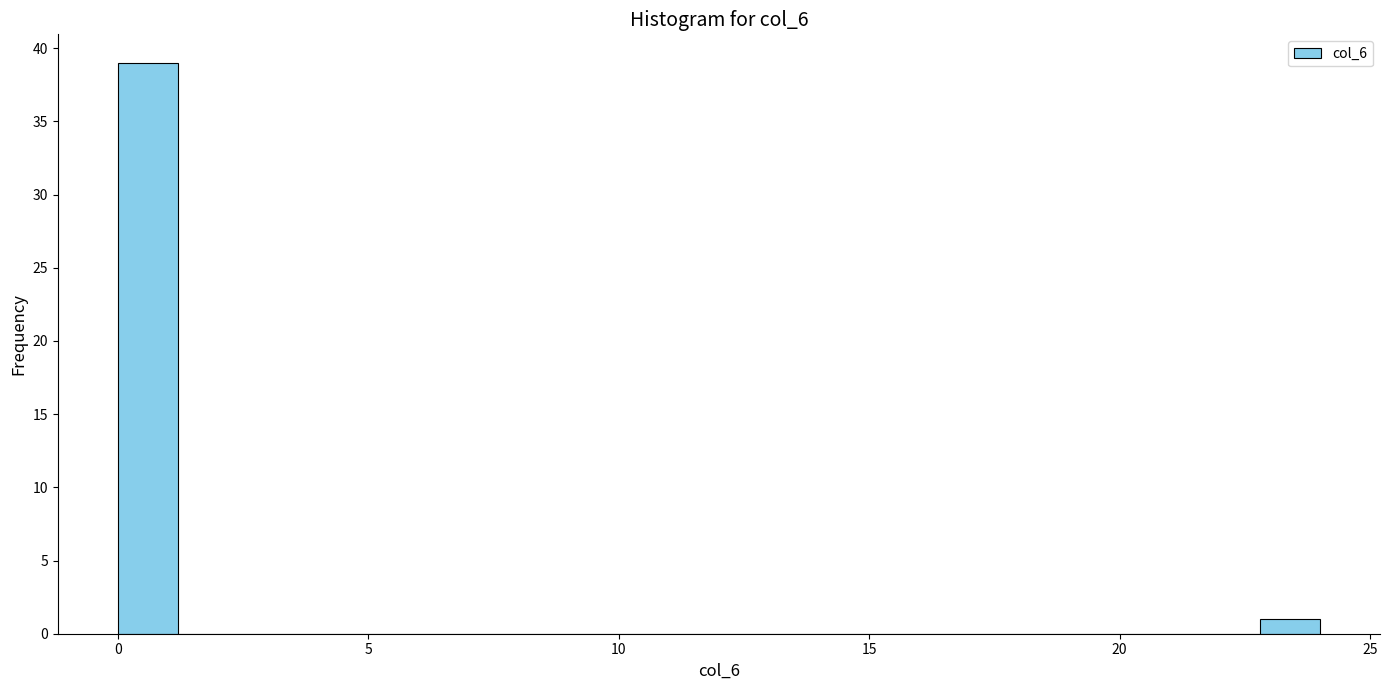

Around what value on the x-axis is the tallest bar? Give the approximate position of its centre, as read against the axis.

0.5